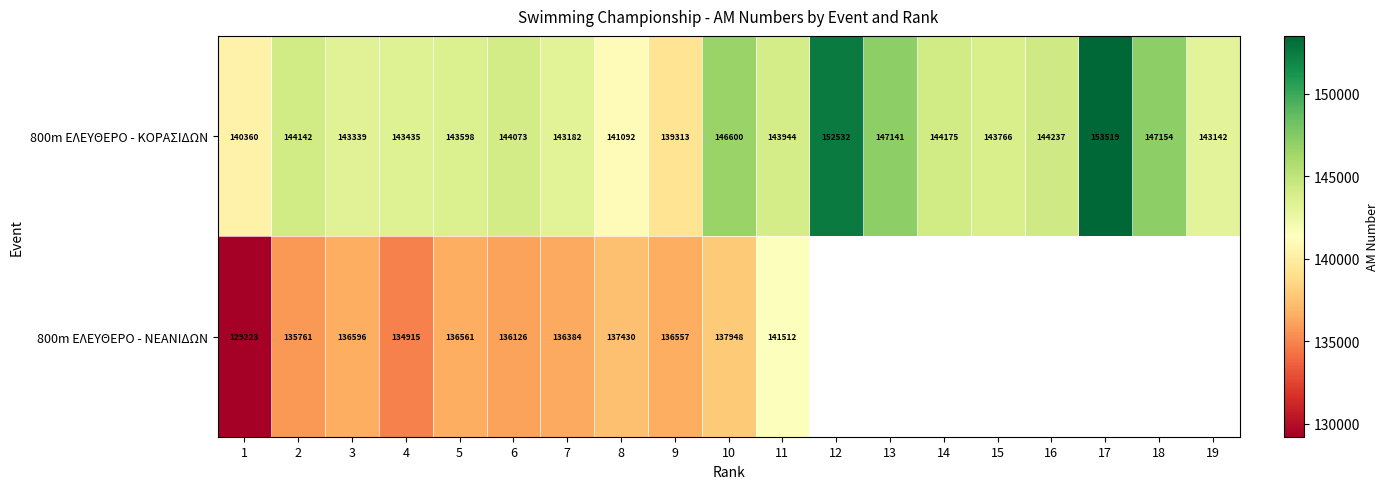

What is the sum of the 800m ΕΛΕΥΘΕΡΟ - ΚΟΡΑΣΙΔΩΝ values at 9 and 7?

282495